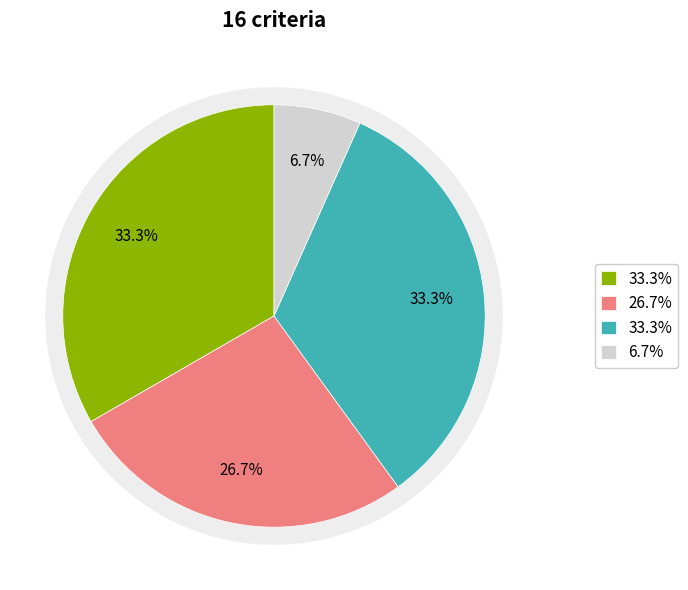

Count the number of slices in the pie.

4